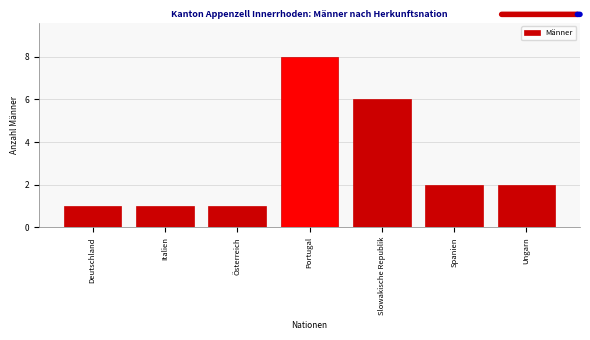

Reading left to right, transcribe all the data shown in this chart.

1	1	1	8	6	2	2